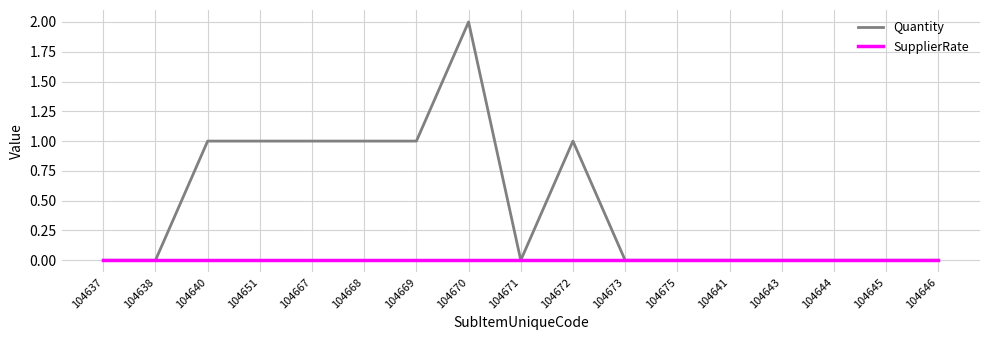

Is the value of SupplierRate at 104651 greater than the value of Quantity at 104672?

No